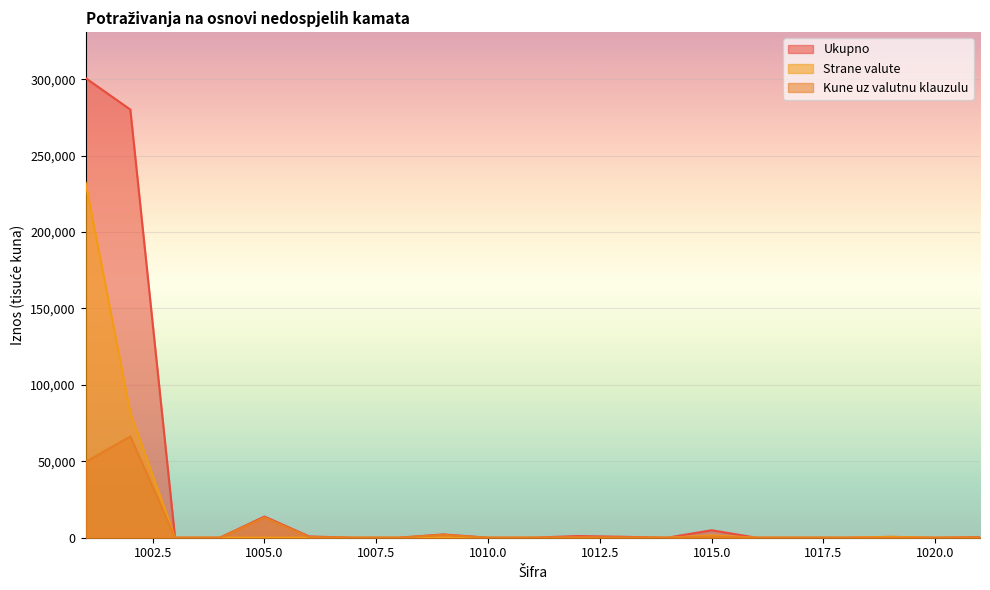

Reading left to right, list all the values displayed in this chart.

Ukupno: 1001=300722	1002=280139	1003=0	1004=0	1005=13872	1006=832	1007=0	1008=0	1009=2176	1010=0	1011=22	1012=1099	1013=628	1014=0	1015=4898	1016=0	1017=0	1018=0	1019=564	1020=0	1021=406
Strane valute: 1001=232346	1002=81655	1003=0	1004=0	1005=0	1006=0	1007=0	1008=0	1009=87	1010=0	1011=1	1012=129	1013=0	1014=0	1015=1547	1016=0	1017=0	1018=0	1019=564	1020=0	1021=27
Kune uz valutnu klauzulu: 1001=49594	1002=66290	1003=0	1004=0	1005=13260	1006=485	1007=0	1008=0	1009=1934	1010=0	1011=0	1012=1	1013=148	1014=0	1015=872	1016=0	1017=0	1018=0	1019=0	1020=0	1021=63